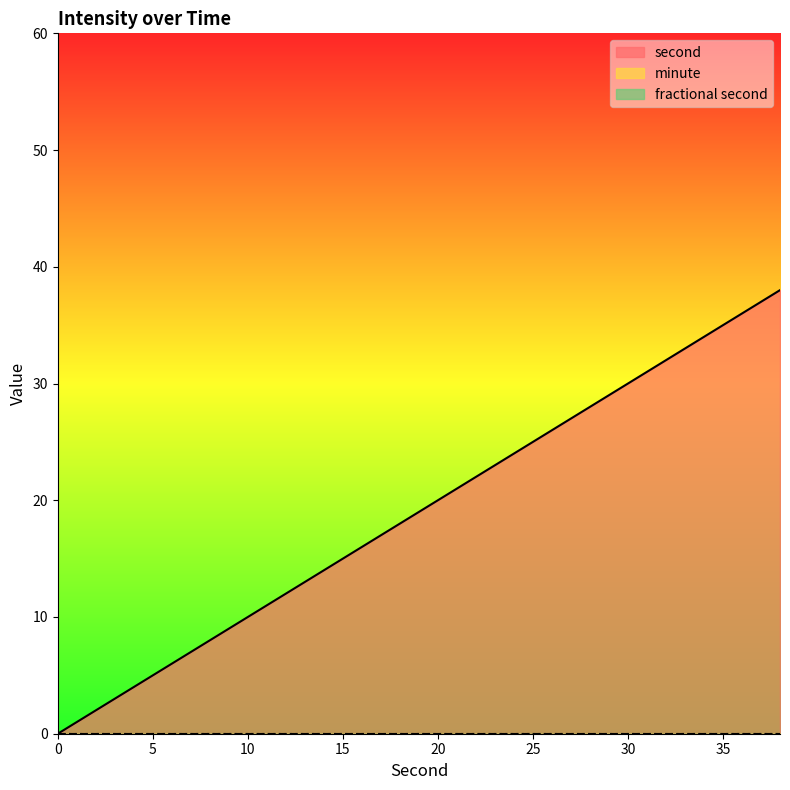

What are all the series names shown in the legend?

second, minute, fractional second